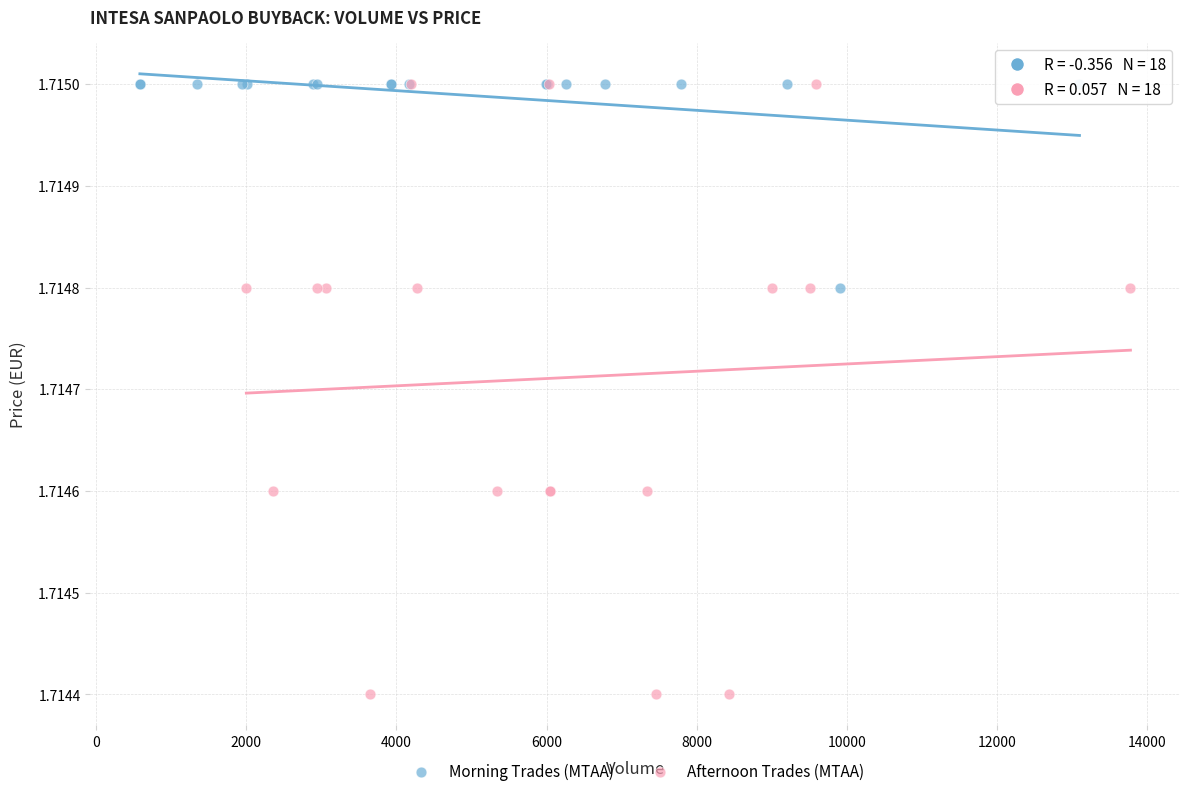

Which series has the widest spread of Y values?

Afternoon Trades (MTAA)